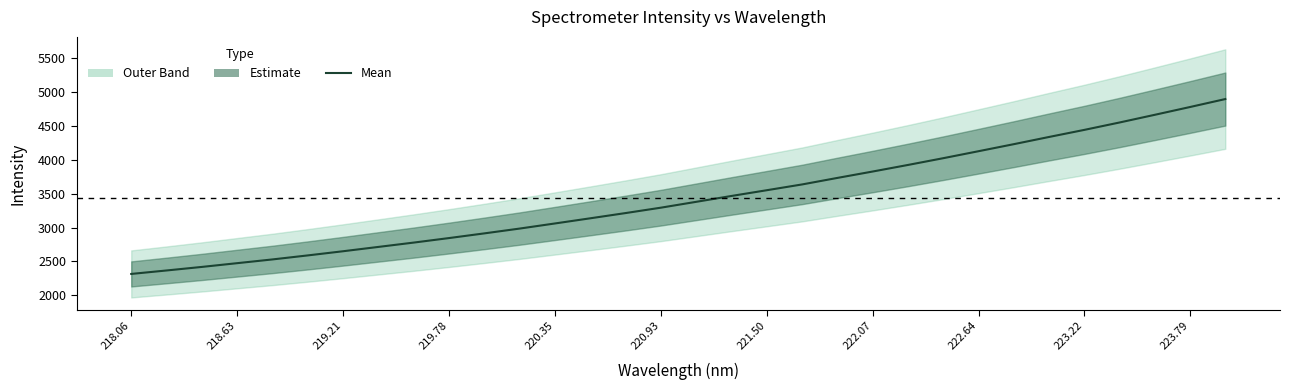

How many categories are shown in the chart?

32